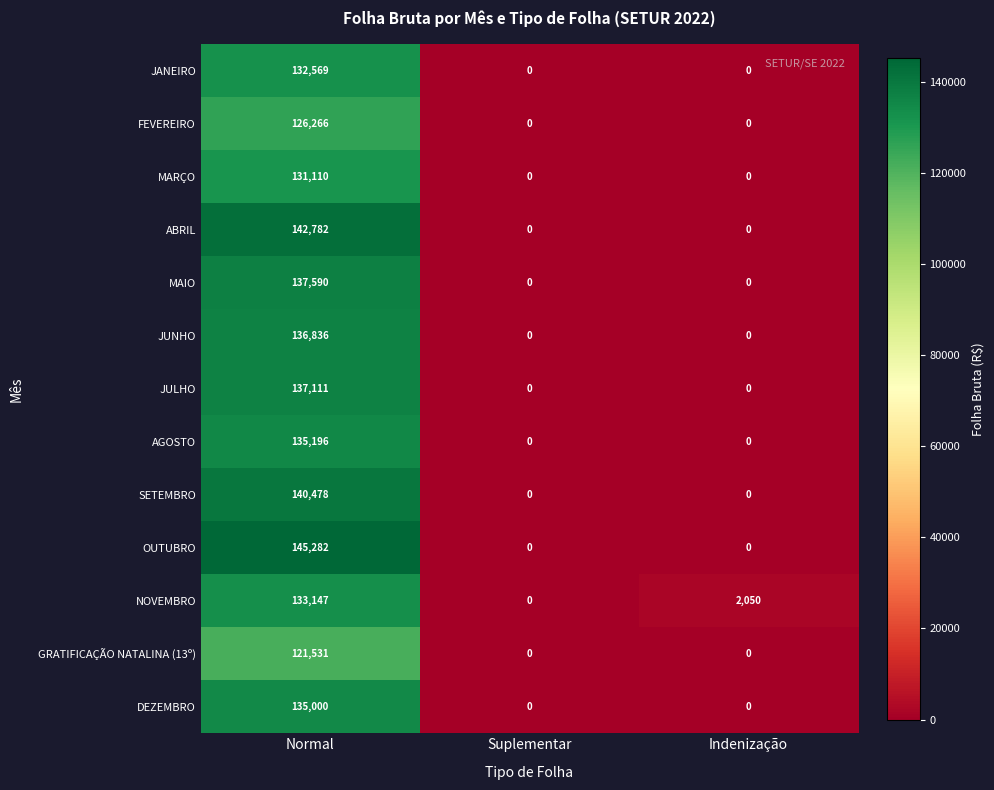

At Normal, list the series in order from smallest to largest.

GRATIFICAÇÃO NATALINA (13º), FEVEREIRO, MARÇO, JANEIRO, NOVEMBRO, DEZEMBRO, AGOSTO, JUNHO, JULHO, MAIO, SETEMBRO, ABRIL, OUTUBRO